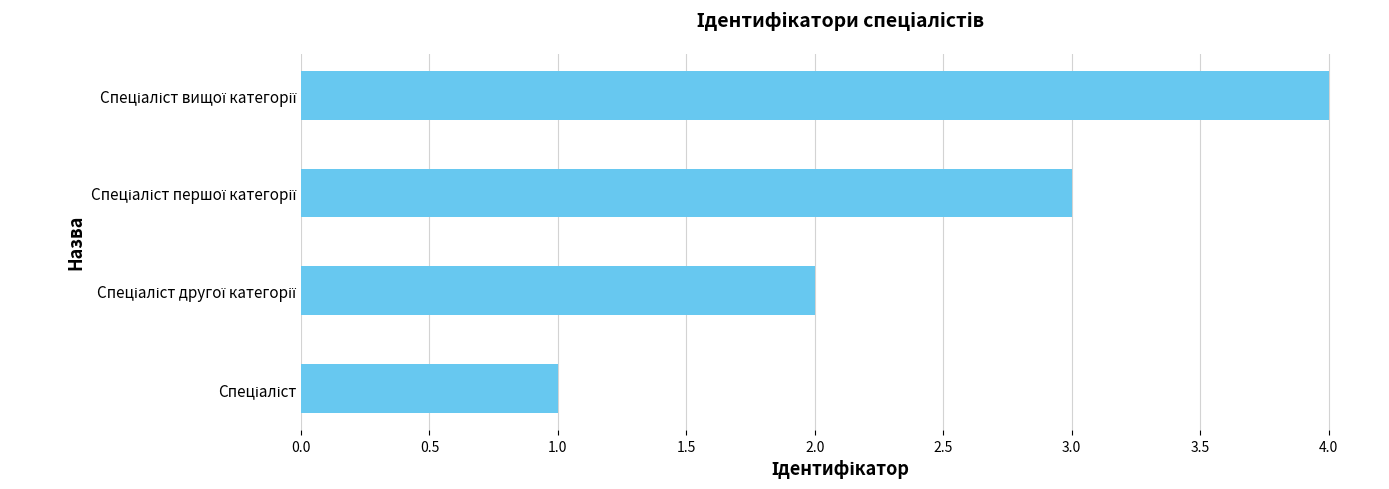

What is the sum of all values?

10